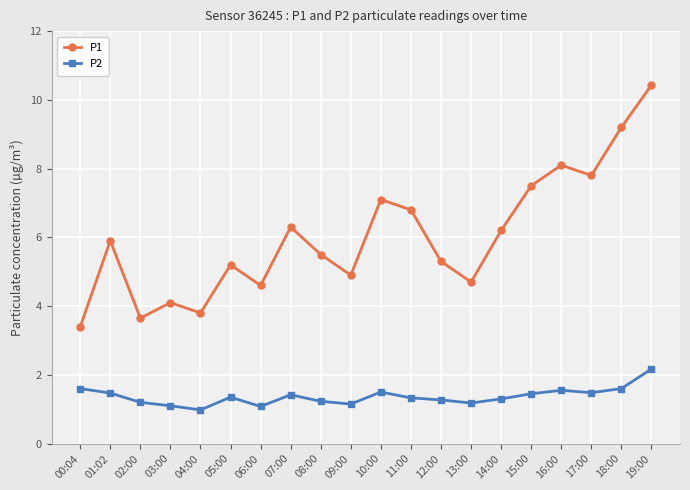

How many values in the P2 series are below 1?

1